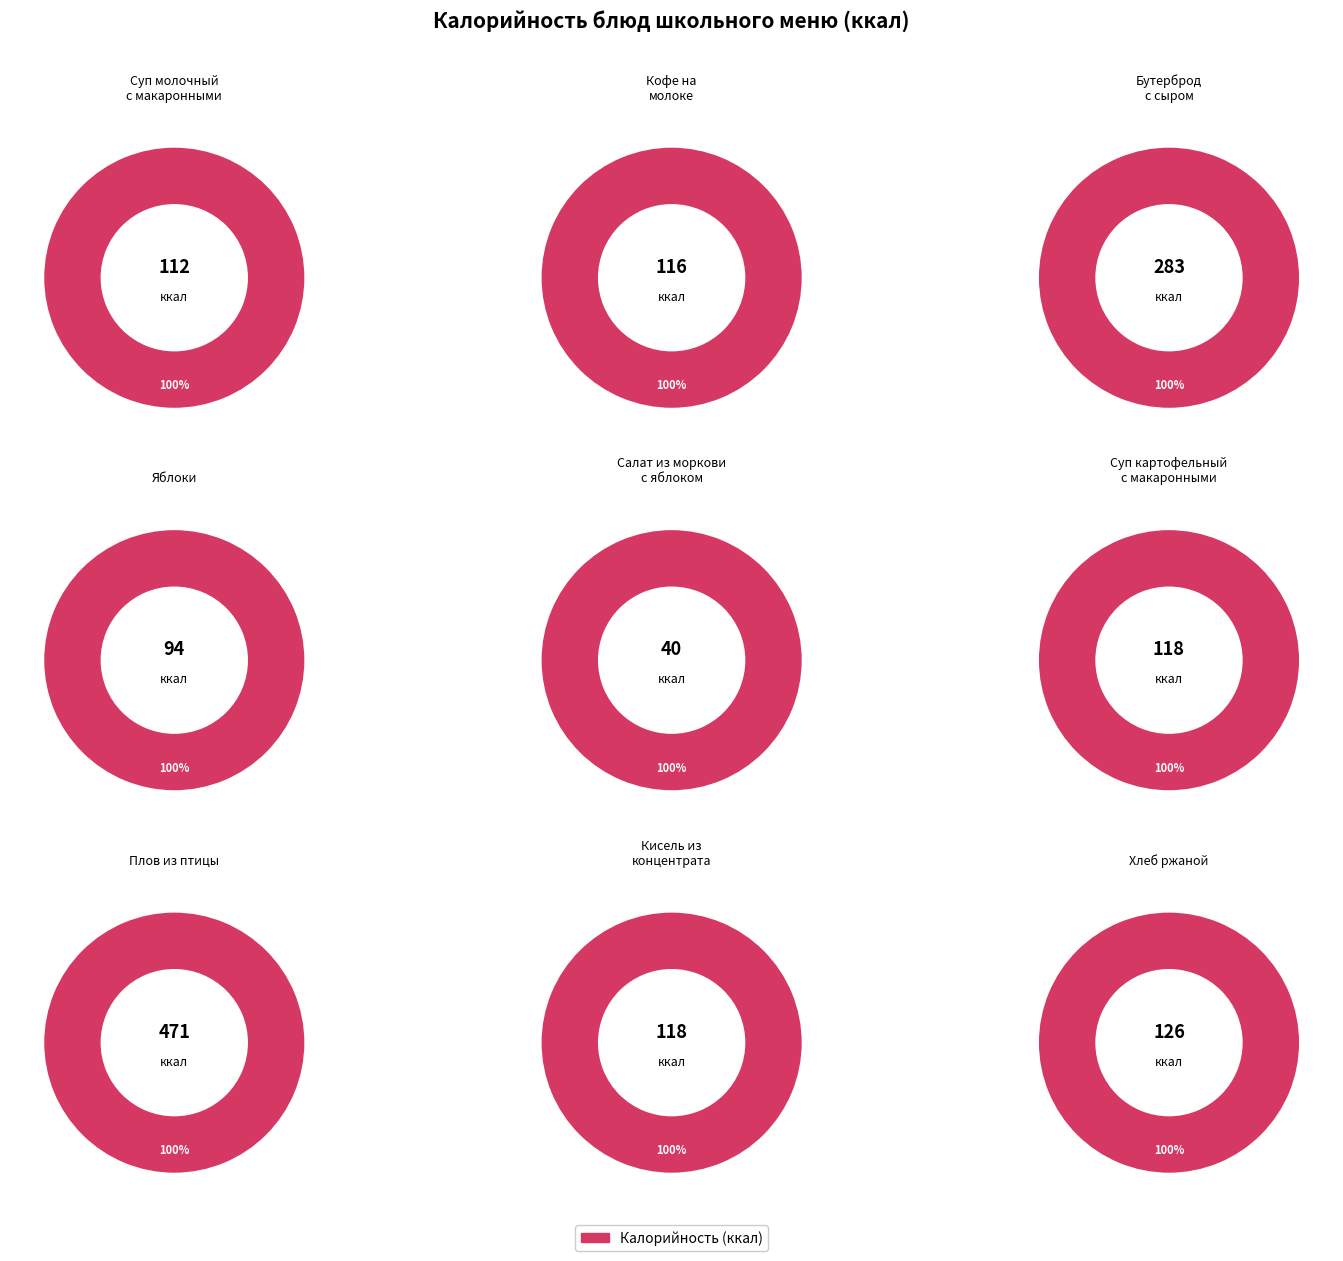

Does any single category account for the majority?

No